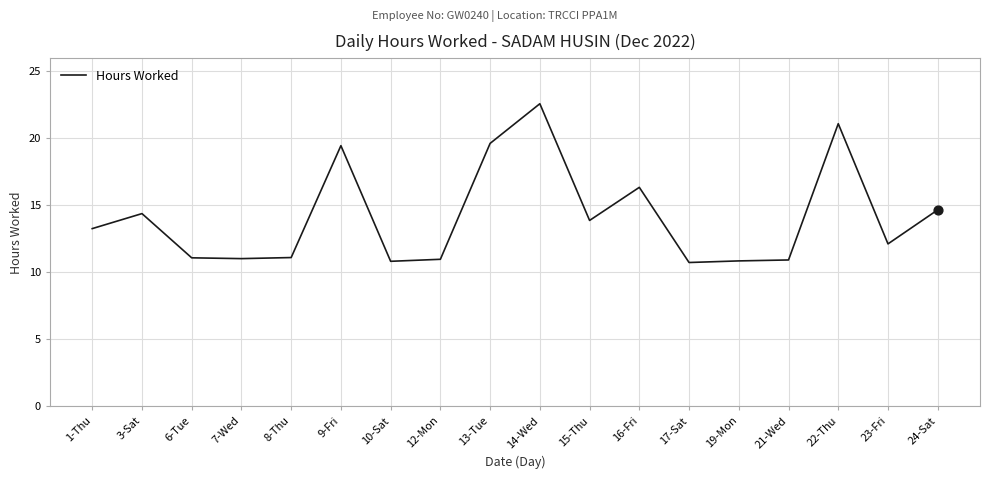

Approximately how many times larger is the value at 21-Wed compared to 1-Thu?

0.8